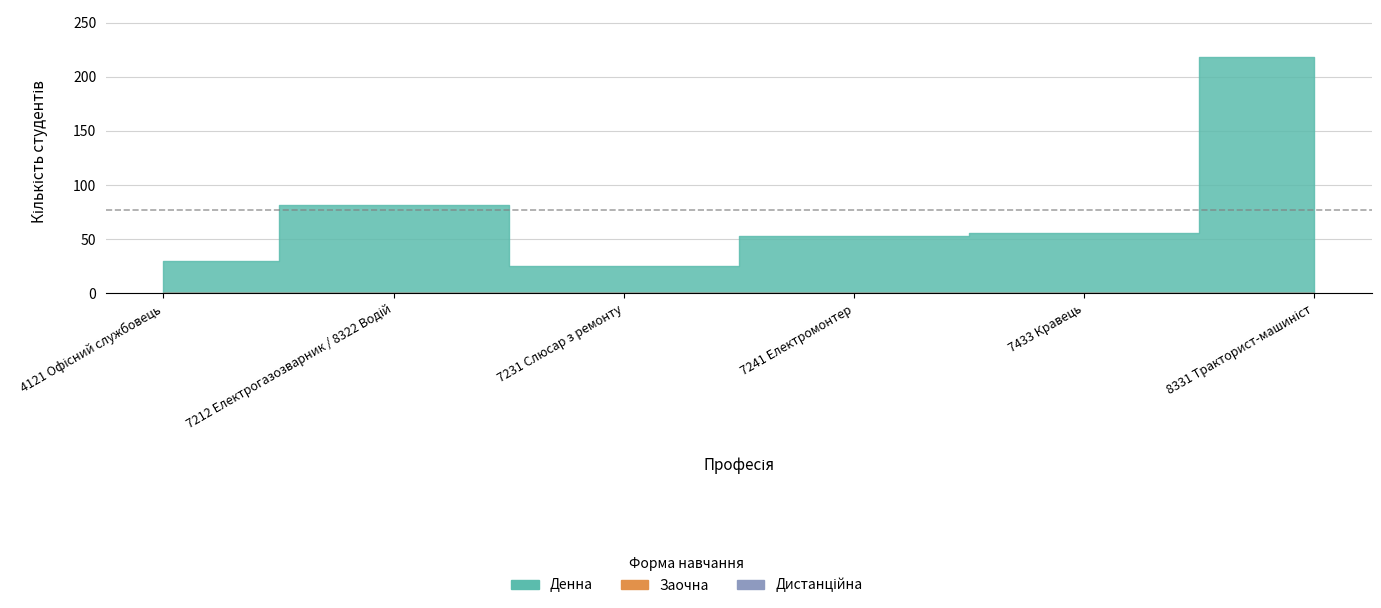

True or false: Денна has more than 1 interior local peaks.

False